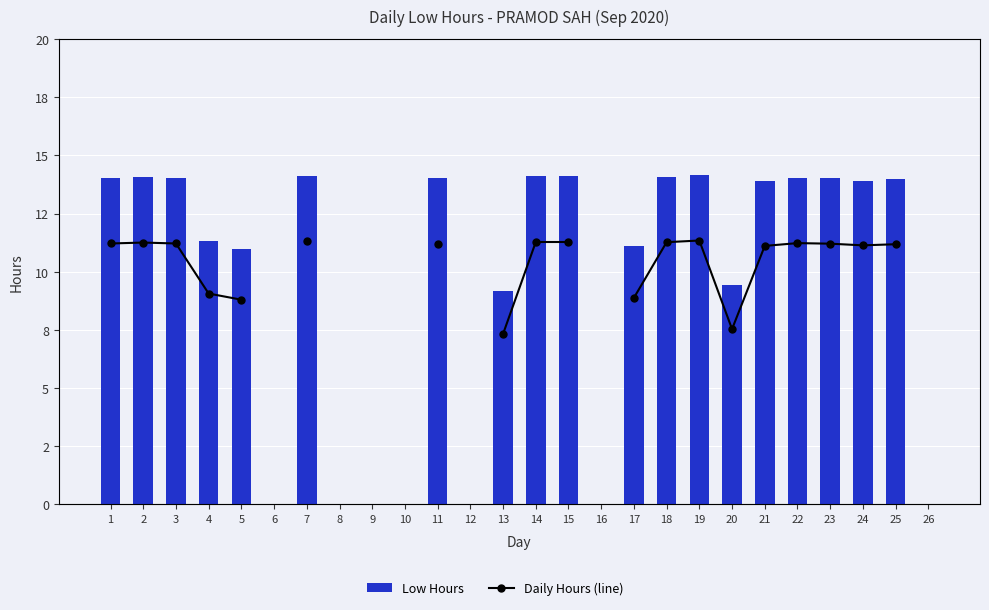

What is the difference between the maximum and second lowest values in the Low Hours series?

14.2